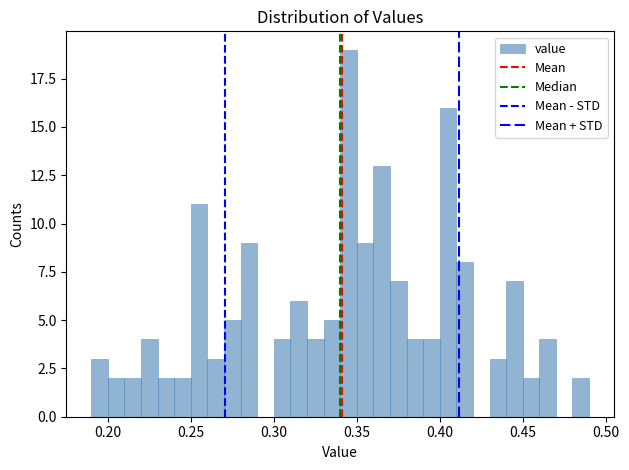

Read against the x-axis, roughly where is the centre of the tallest bar?

0.345